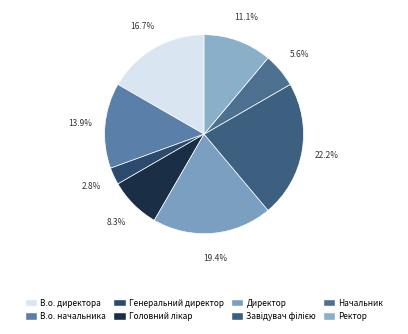

Rank the categories by value from lowest to highest.

Генеральний директор, Начальник, Головний лікар, Ректор, В.о. начальника, В.о. директора, Директор, Завідувач філією